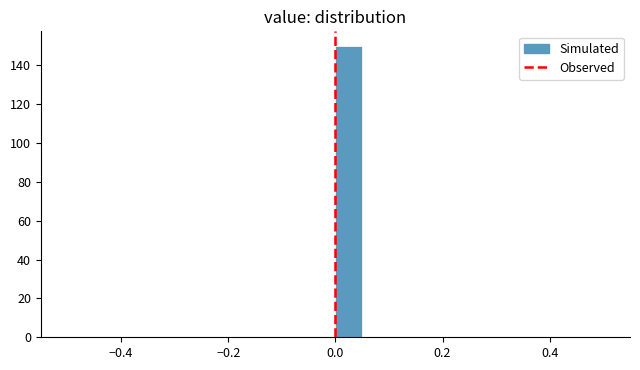

Around what value on the x-axis is the tallest bar? Give the approximate position of its centre, as read against the axis.

0.02